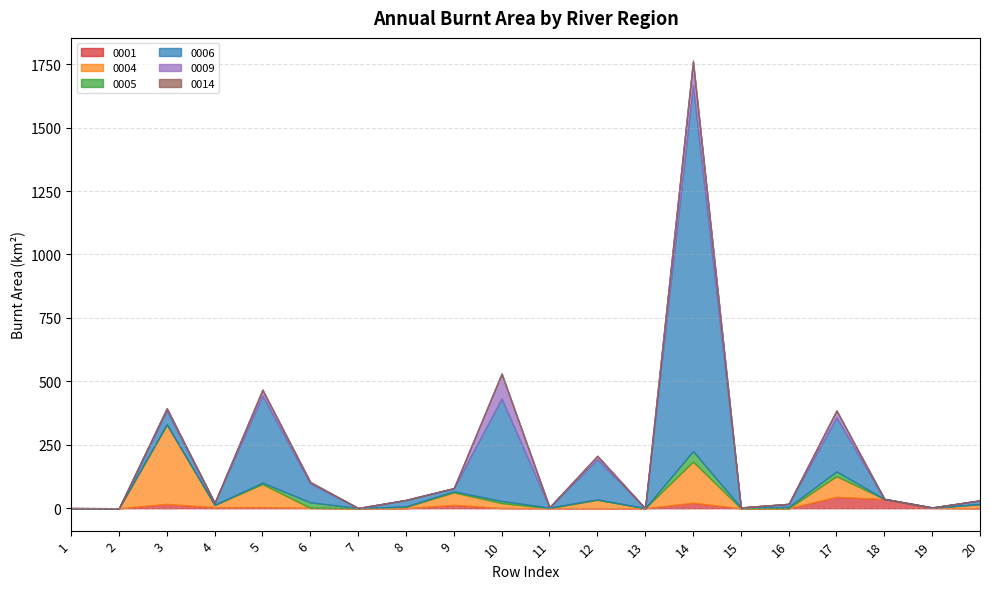

How many positive values does the 0004 series have?

12